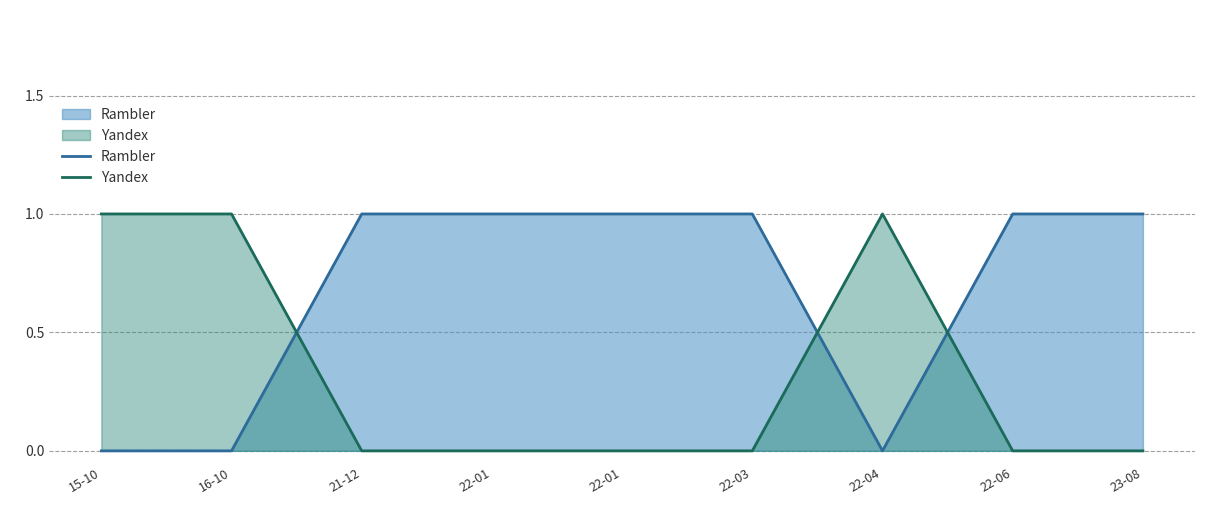

Rank the series at 23-08 from highest to lowest value.

Rambler, Yandex